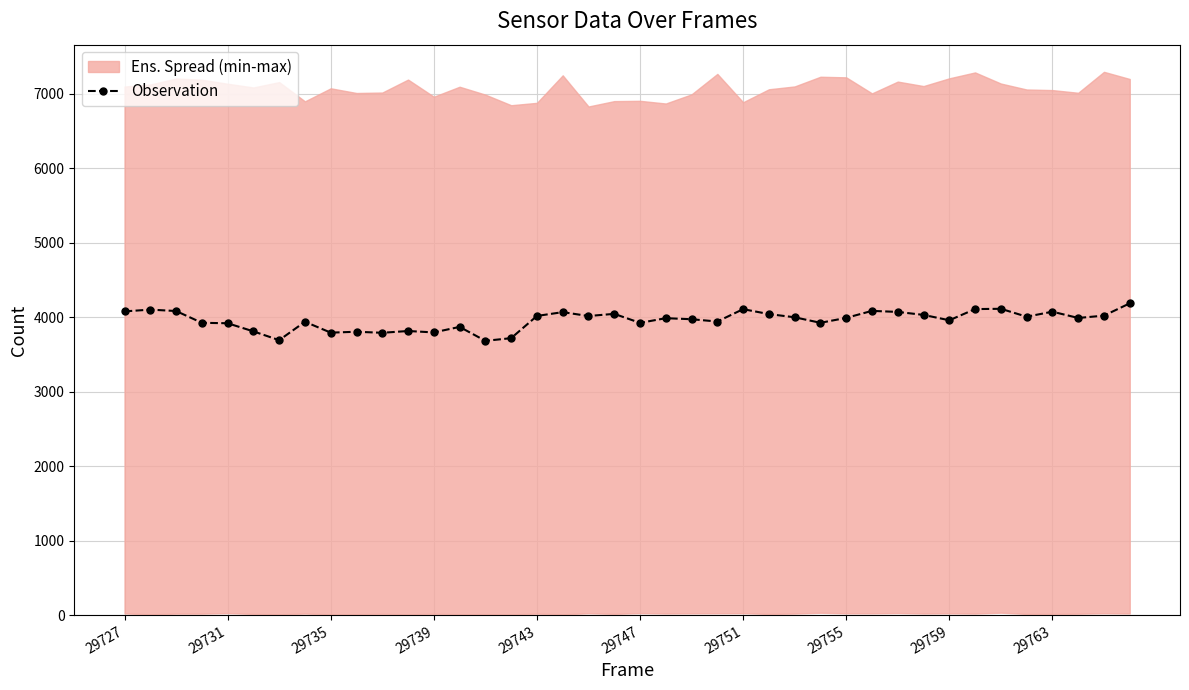

True or false: there are more than 2 points higher than both neighbors.

True